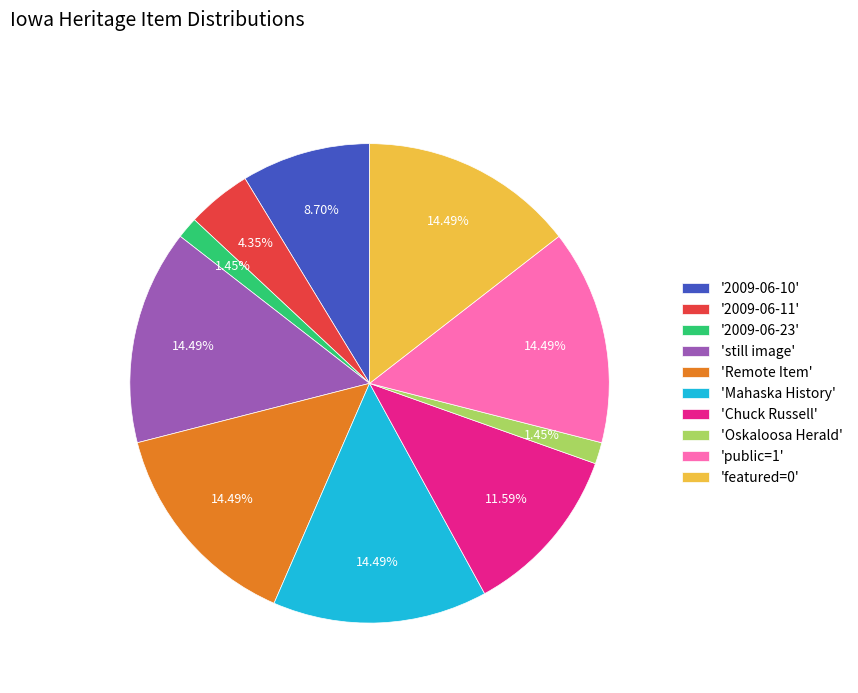

Is there a majority slice in this chart?

No